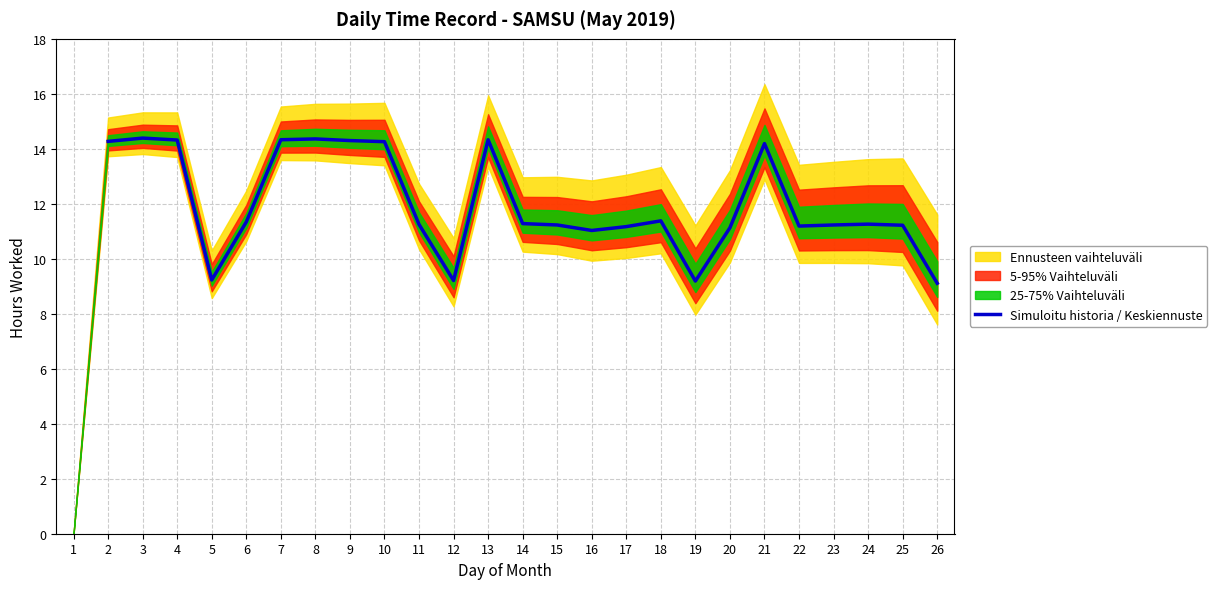

The value of Simuloitu historia / Keskiennuste at 15 is 11.2. True or false?

True